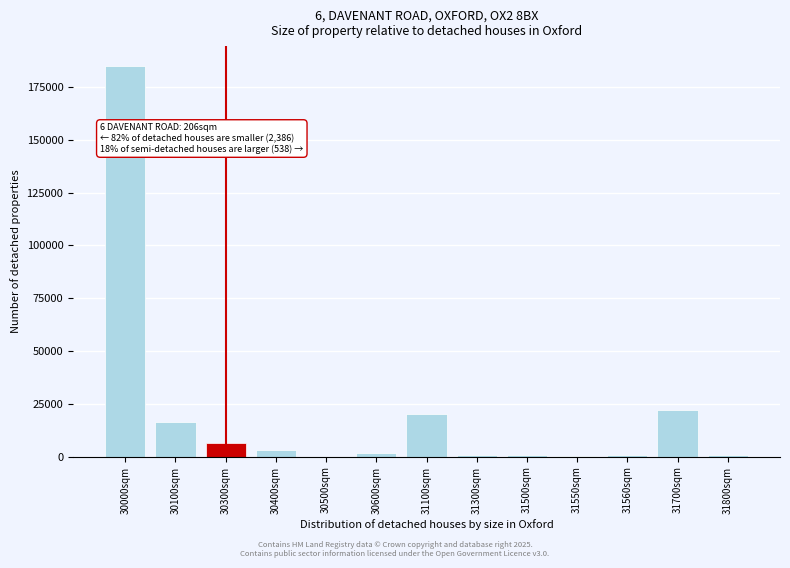

What is the sum of all values?

259258